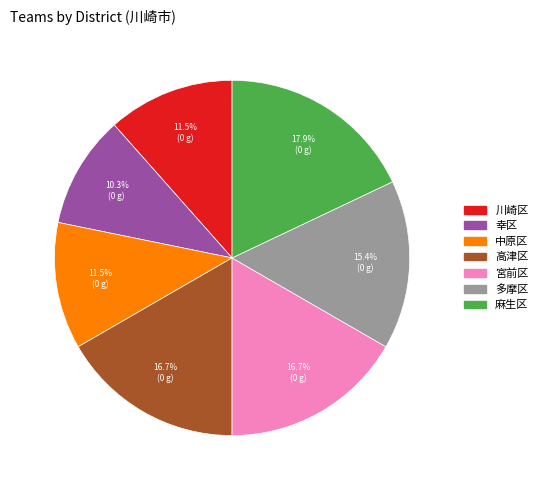

How many segments does this pie chart have?

7